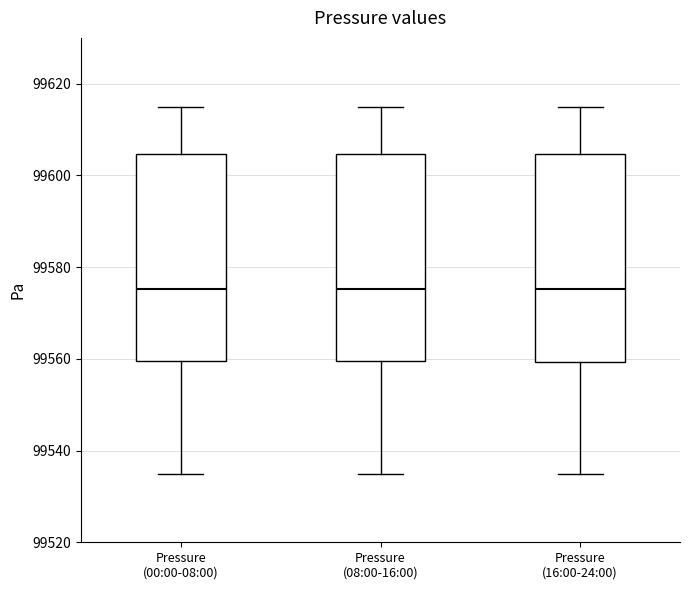

Where does the median line of the box for Pressure (00:00-08:00) sit on the y-axis? The values are not printed on the chart, so give them approximately, as read against the axis.

99576